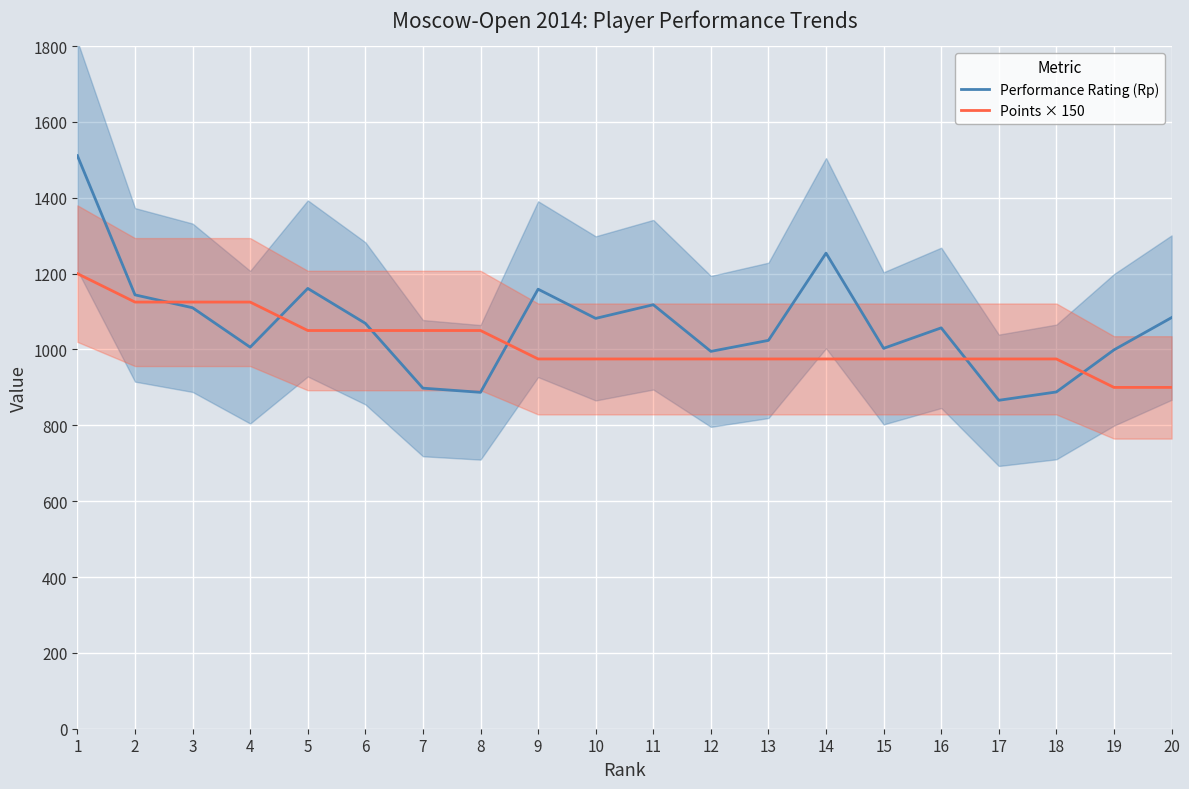

Which label corresponds to the smallest value in the chart?

17